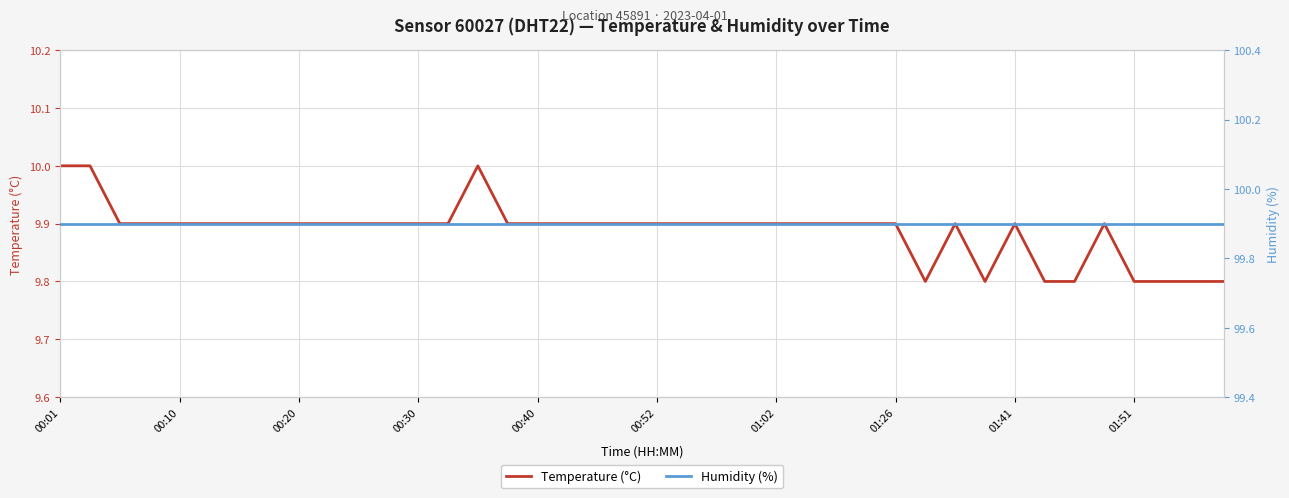

Reading left to right, extract all data points from this chart.

Temperature (°C): 10.0	10.0	9.9	9.9	9.9	9.9	9.9	9.9	9.9	9.9	9.9	9.9	9.9	9.9	10.0	9.9	9.9	9.9	9.9	9.9	9.9	9.9	9.9	9.9	9.9	9.9	9.9	9.9	9.9	9.8	9.9	9.8	9.9	9.8	9.8	9.9	9.8	9.8	9.8	9.8
Humidity (%): 99.9	99.9	99.9	99.9	99.9	99.9	99.9	99.9	99.9	99.9	99.9	99.9	99.9	99.9	99.9	99.9	99.9	99.9	99.9	99.9	99.9	99.9	99.9	99.9	99.9	99.9	99.9	99.9	99.9	99.9	99.9	99.9	99.9	99.9	99.9	99.9	99.9	99.9	99.9	99.9